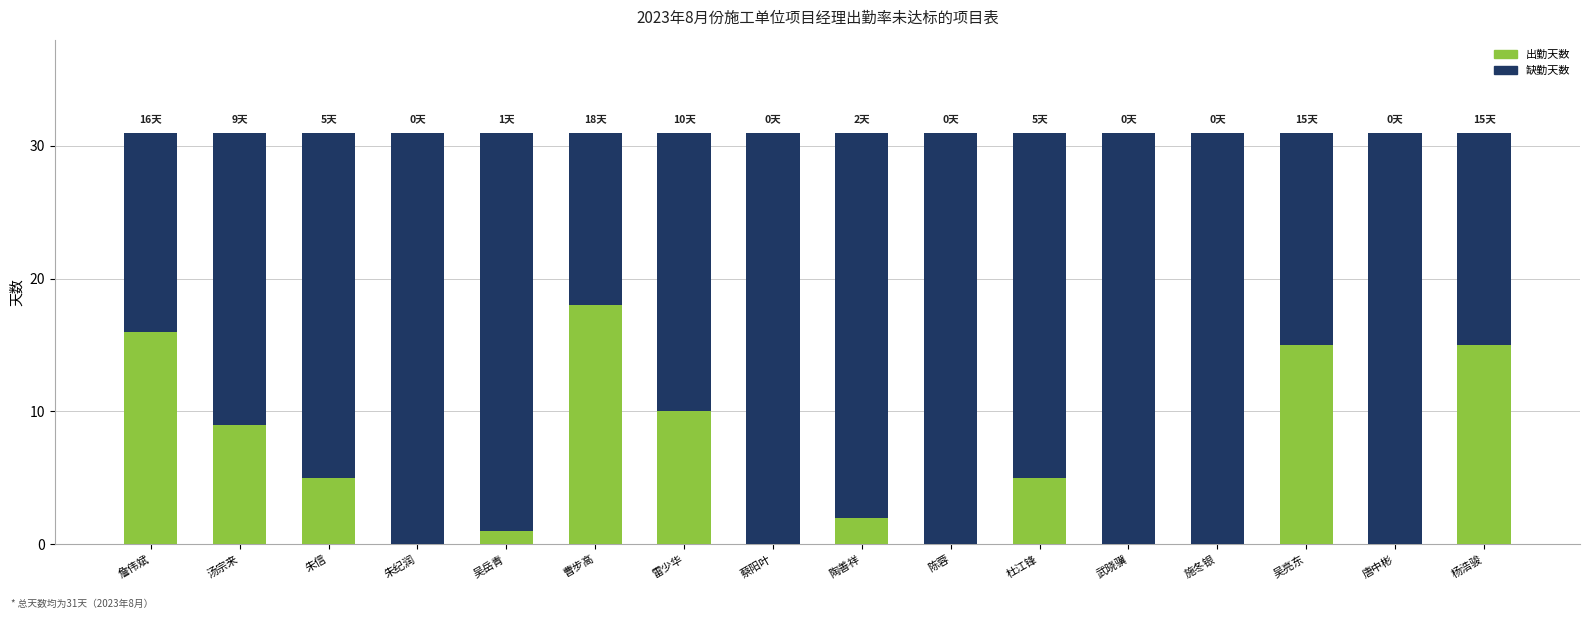

The 出勤天数 series shows 3 at 杜江锋. True or false?

False